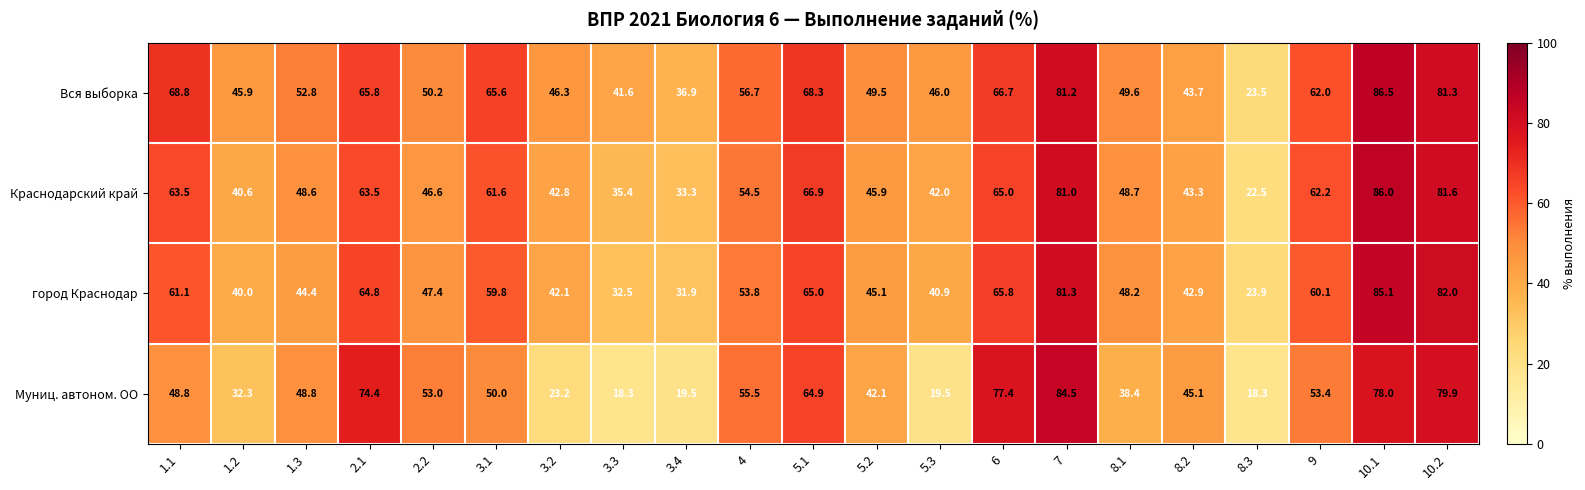

At how many categories does at least one series exceed 32?

20